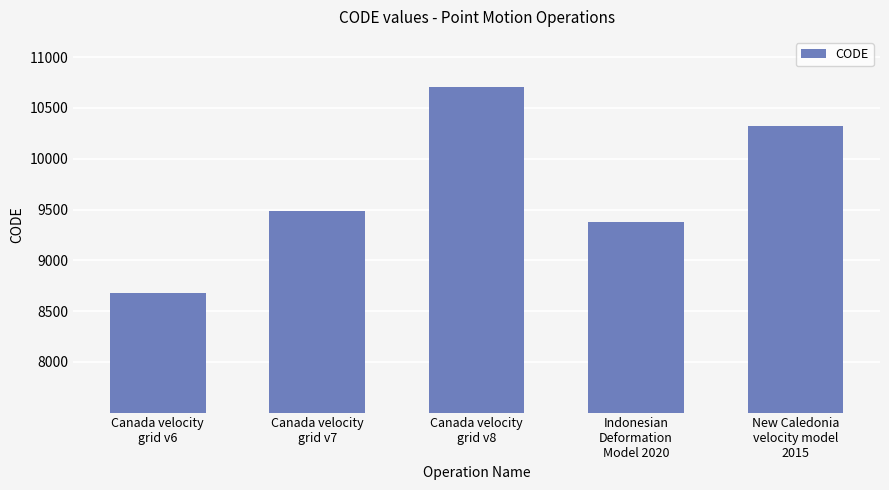

What is the ratio of the value at Canada velocity
grid v7 to the value at Canada velocity
grid v6?

1.1